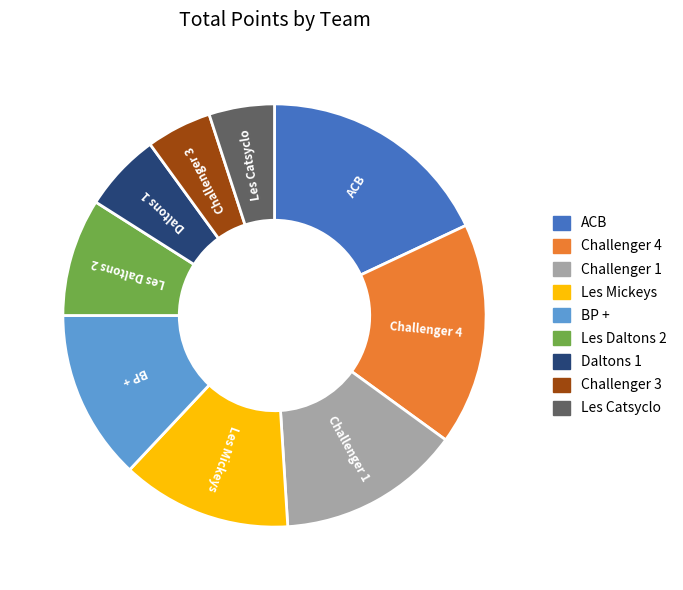

True or false: Daltons 1 accounts for 6% of the total.

True